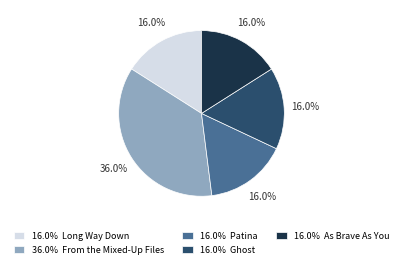

Which slice is the largest?

36.0% From the Mixed-Up Files